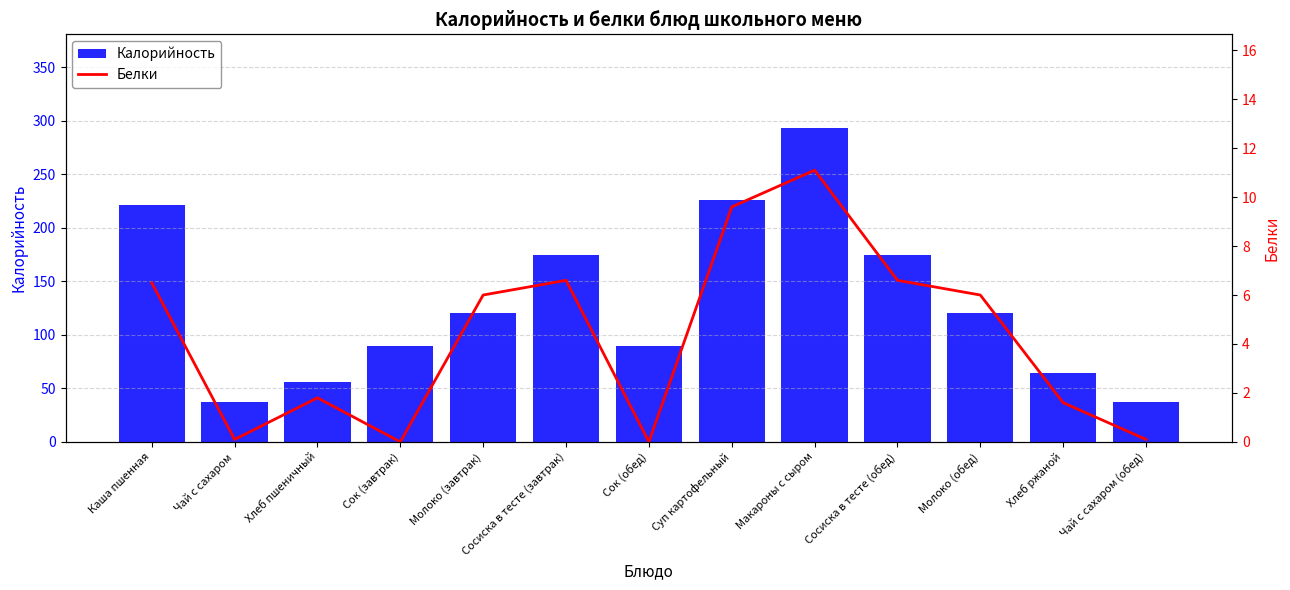

At which label does Белки first exceed 6?

Каша пшенная